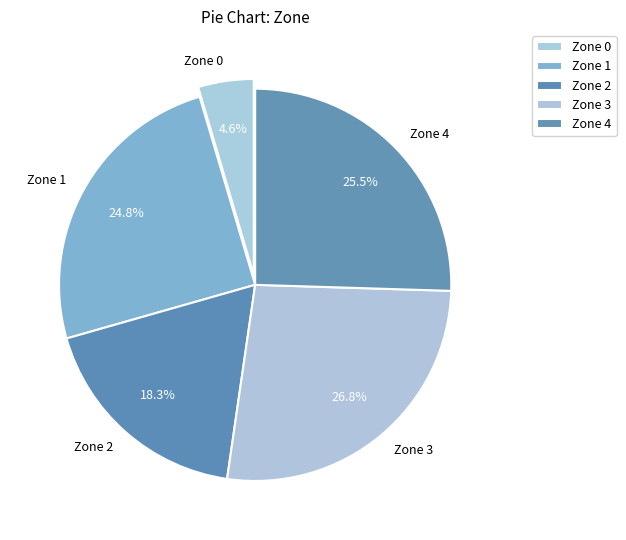

Is the sum of Zone 0 and Zone 3 greater than half?

No